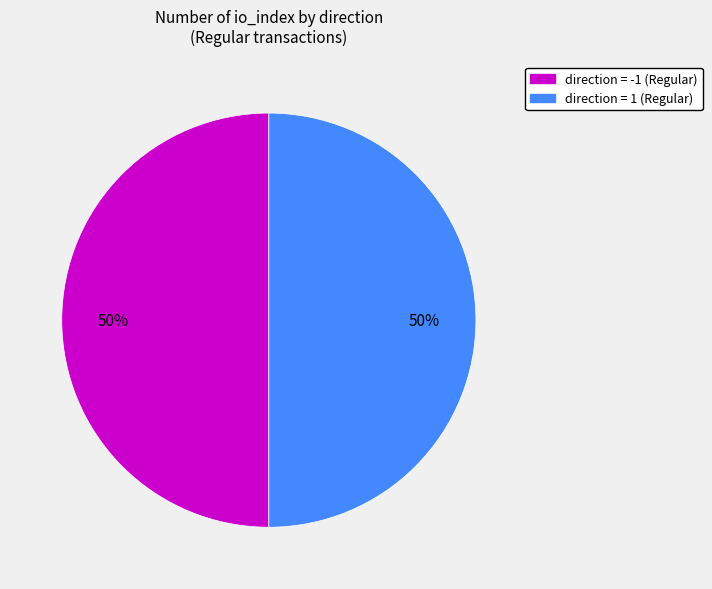

To the nearest percent, what is the average slice percentage?

50%